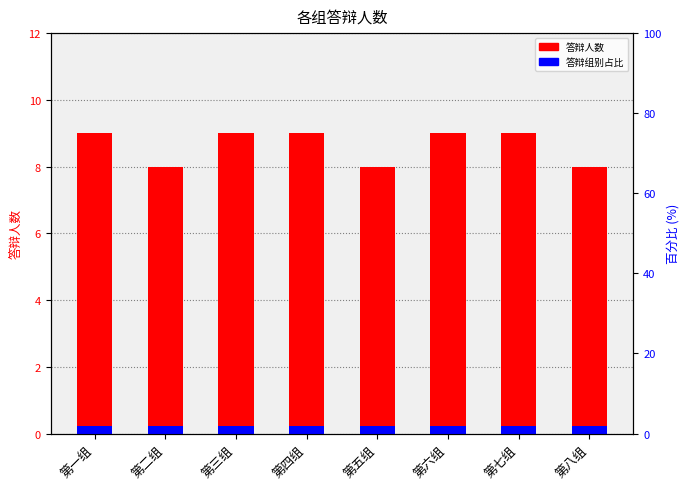

At which label does 答辩组别占比 reach its peak?

第一组